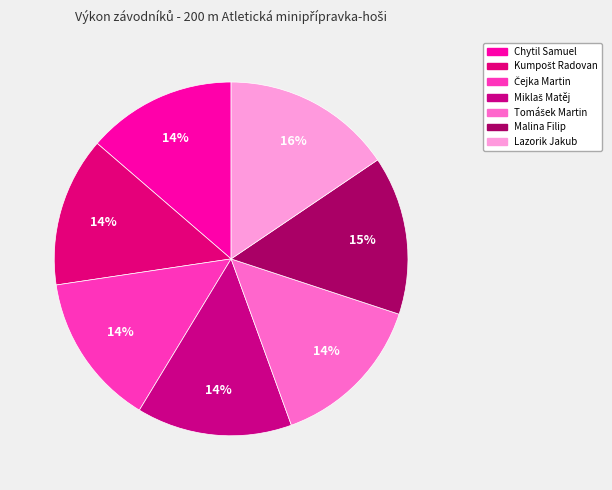

Is there a majority slice in this chart?

No